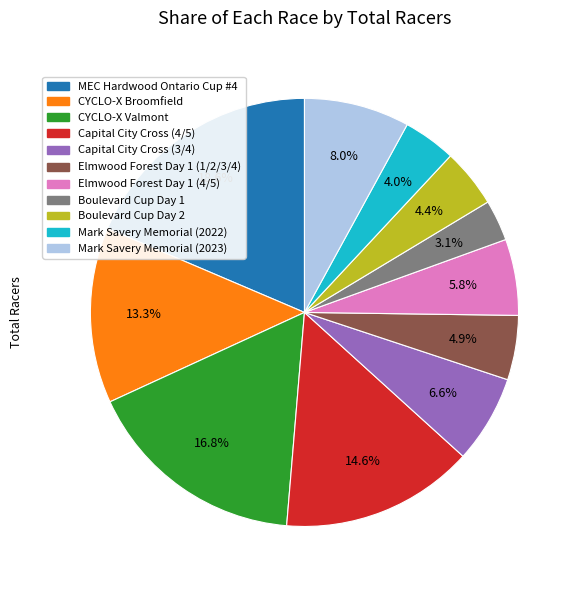

What portion of the pie excludes Elmwood Forest Day 1 (4/5)?

94.2%